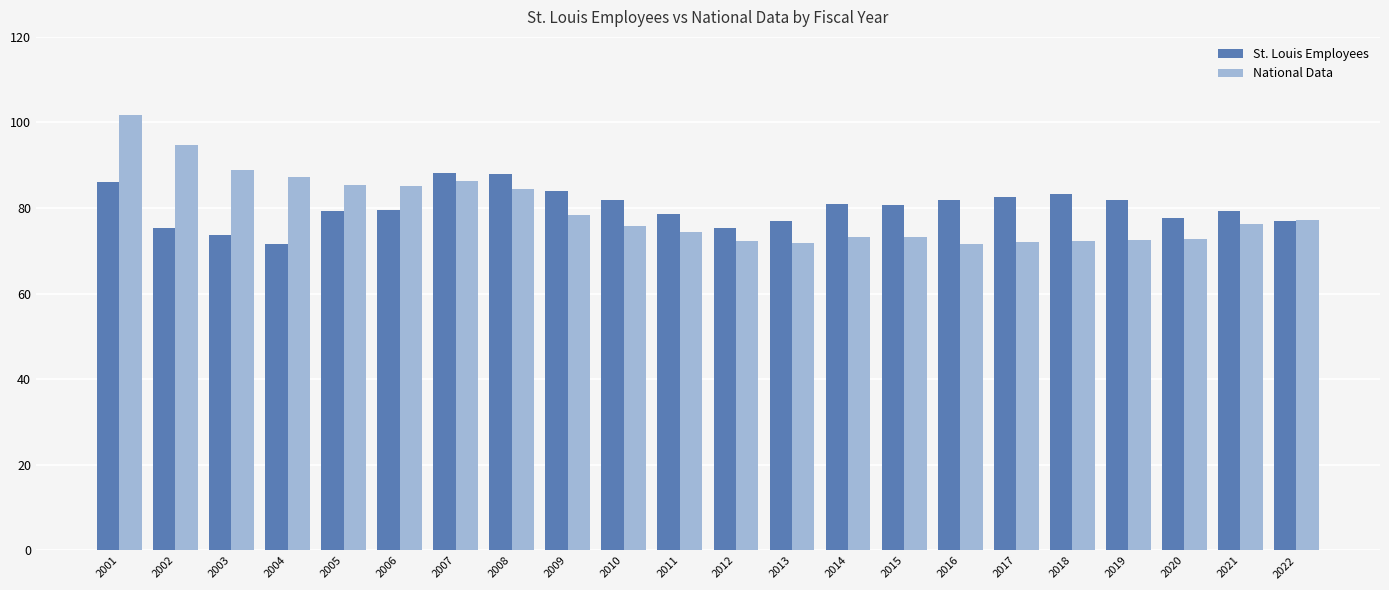

True or false: National Data has a value of 101.7 at 2001.

True